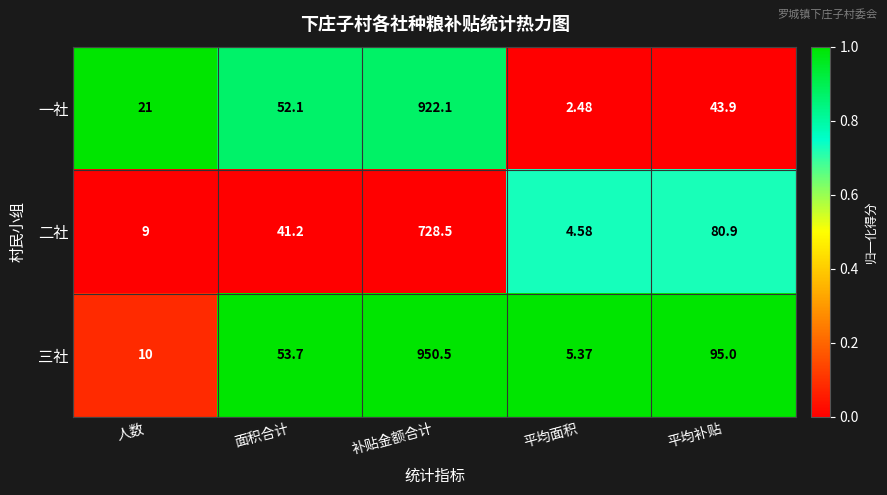

At which category is the sum across all series the highest?

补贴金额合计